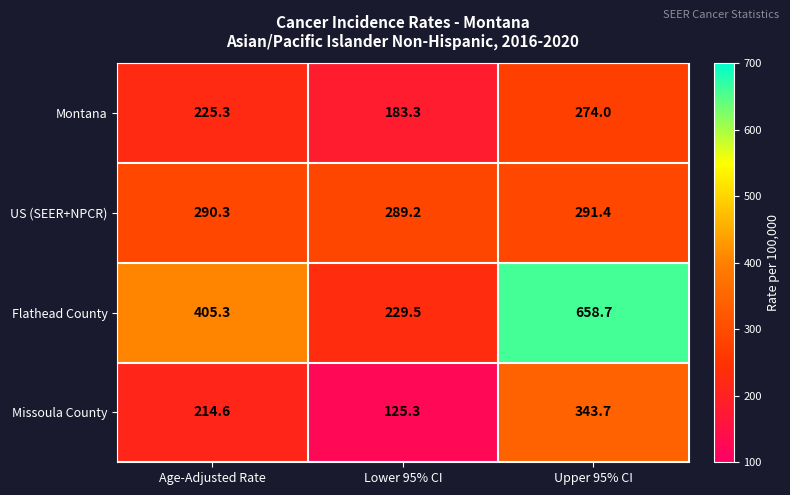

Is it true that Montana equals 225.3 at Age-Adjusted Rate?

True